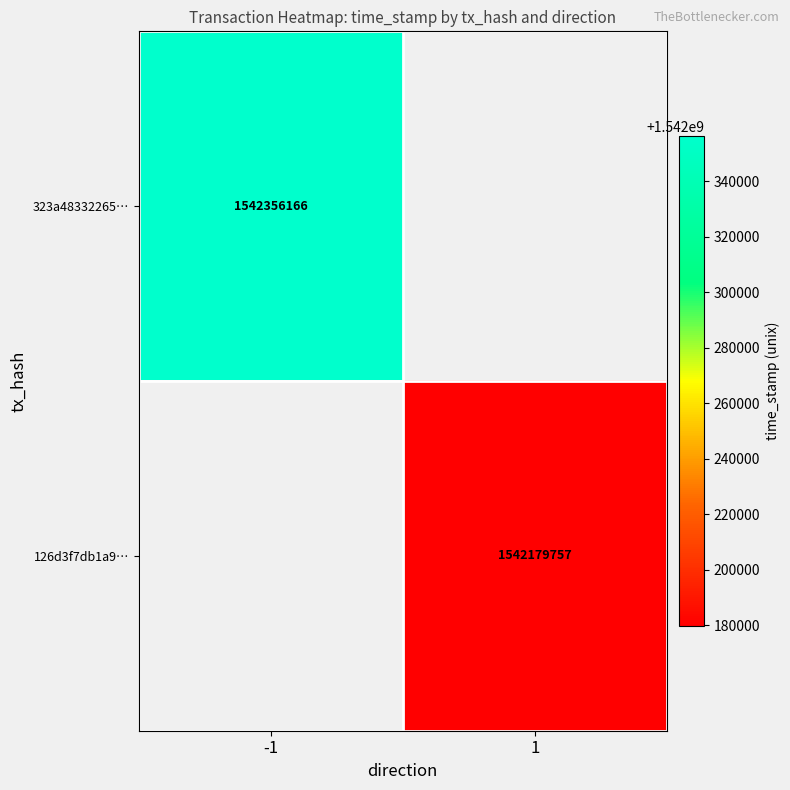

Is the value of 323a48332265… at -1 greater than the value of 126d3f7db1a9… at 1?

Yes